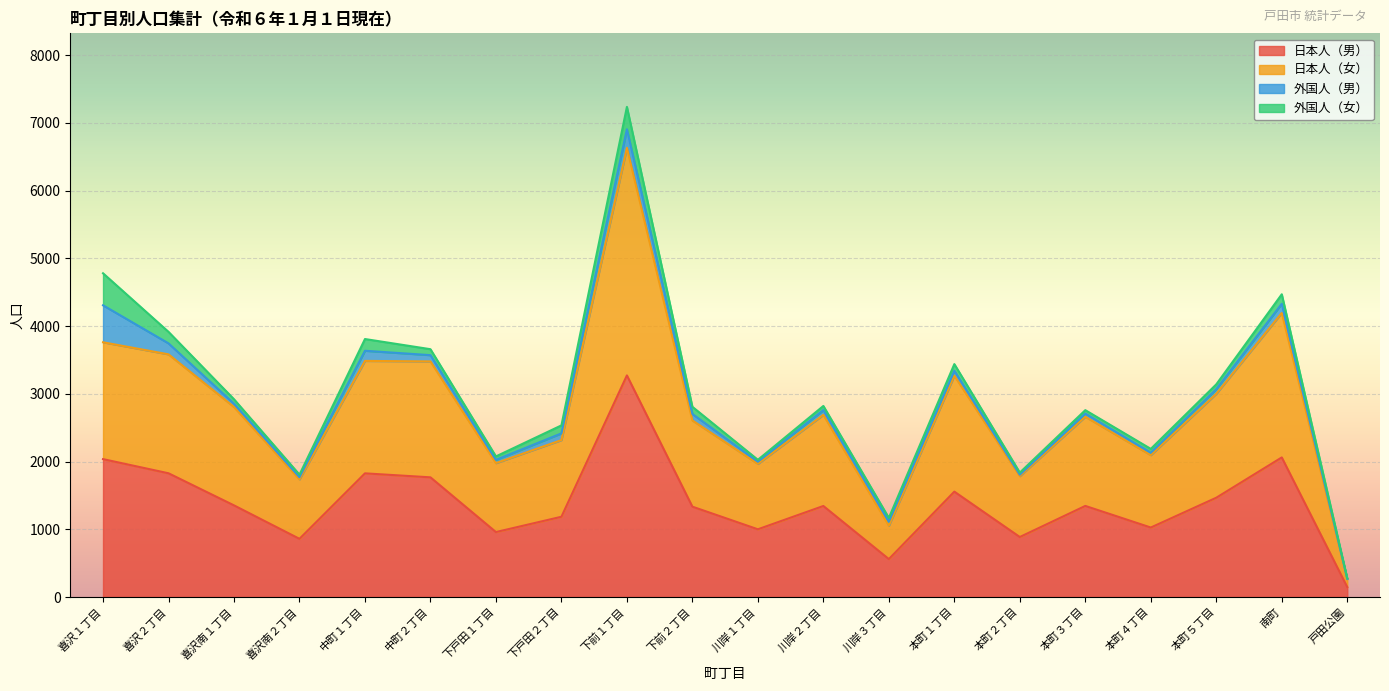

Which has a higher value, 本町１丁目 or 本町２丁目?

本町１丁目